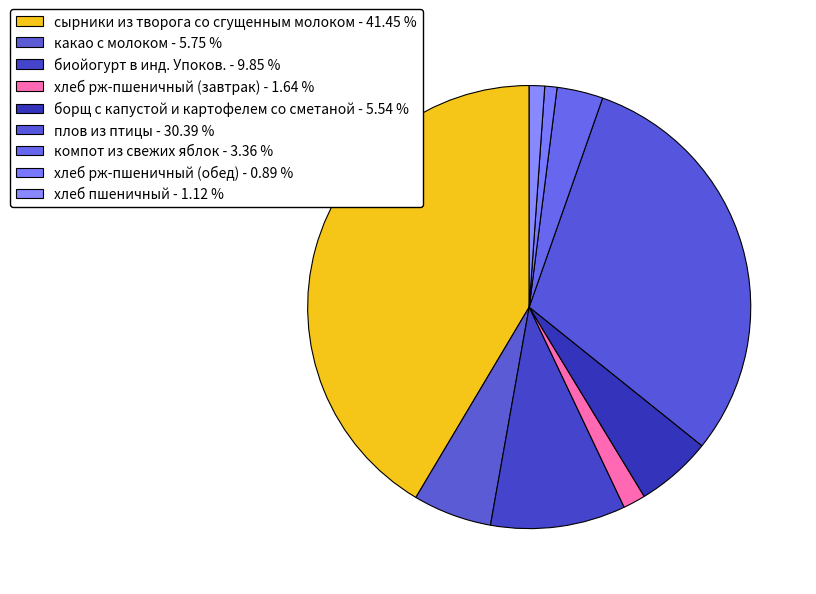

Count the number of slices in the pie.

9